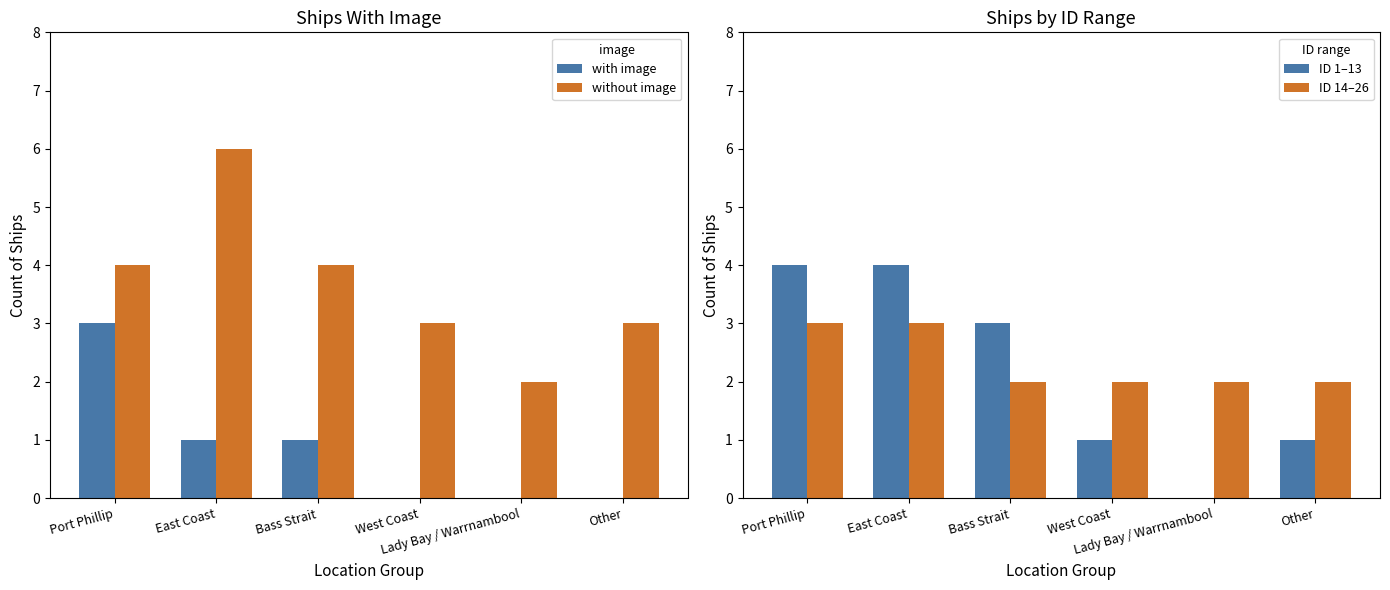

What position from the right is Bass Strait?

4